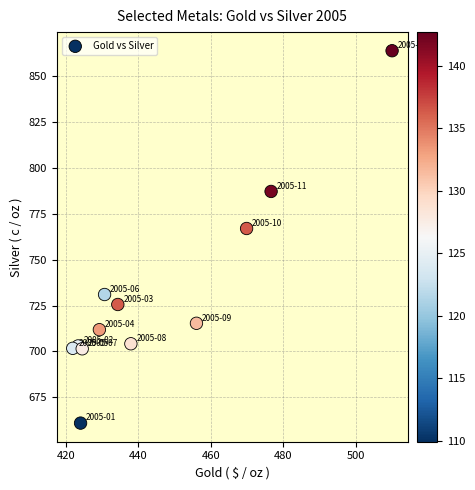

What is the range of X values (max minus min)?

88.2